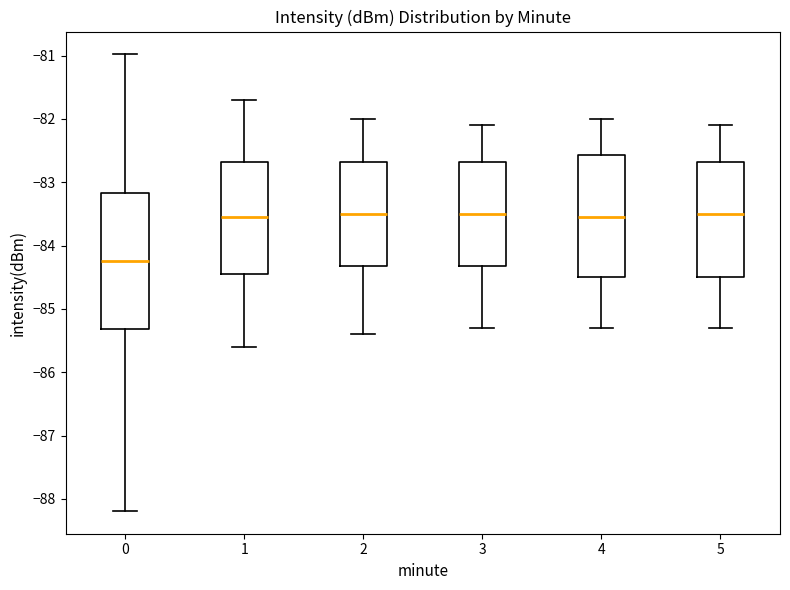

Which box is the tallest, from its lower edge to its upper edge?

0